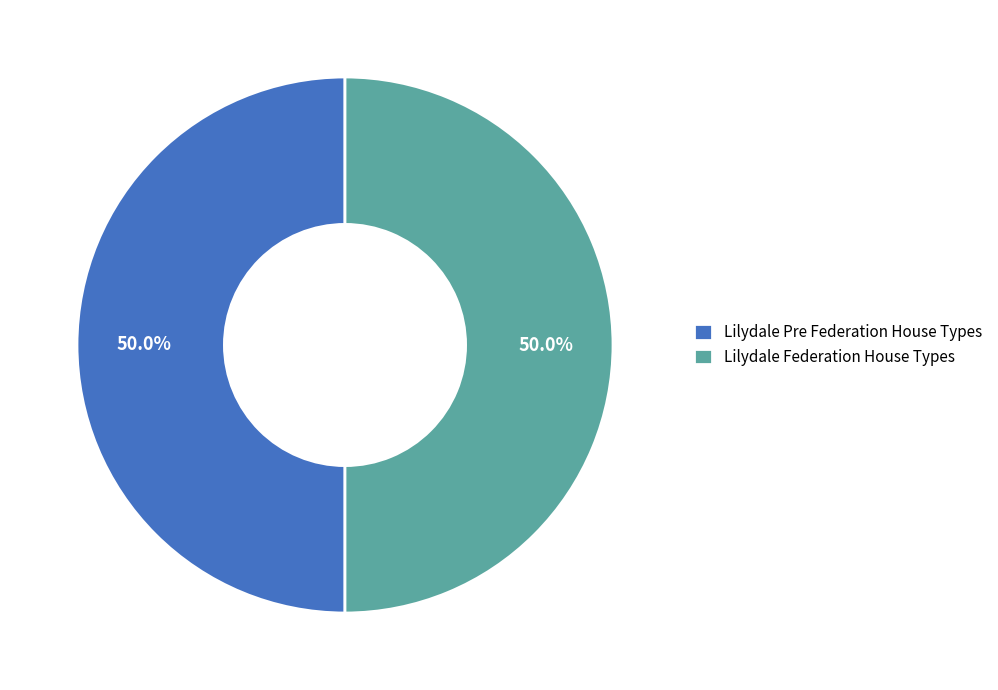

What is the ratio of the value at Lilydale Pre Federation House Types to the value at Lilydale Federation House Types?

1.0